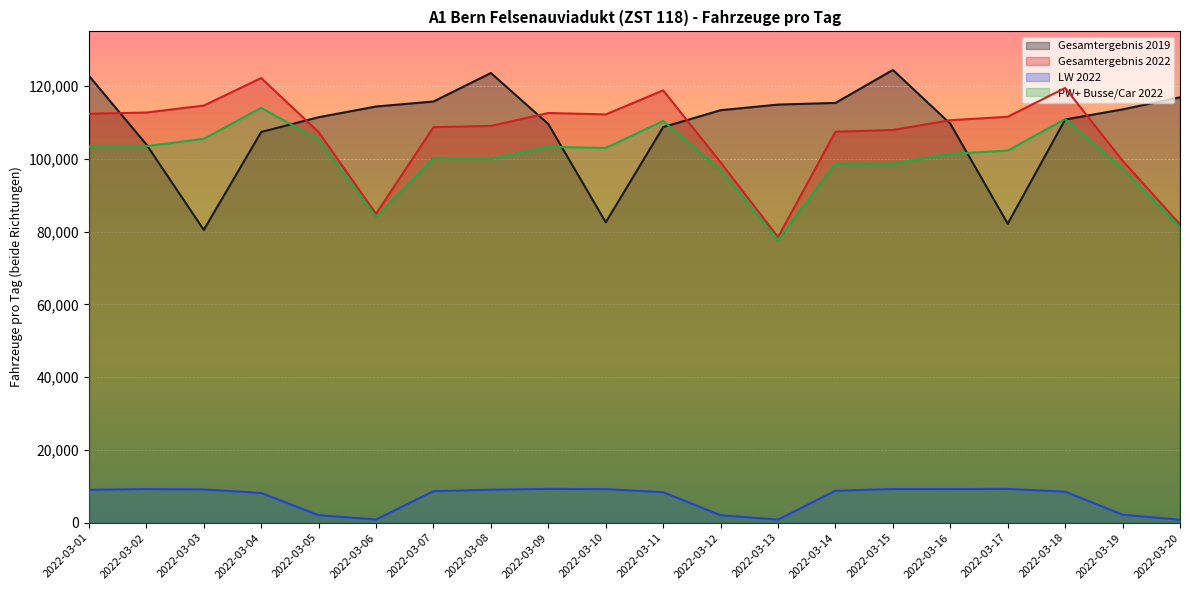

Where does the LW 2022 series first go above 8787?

2022-03-01